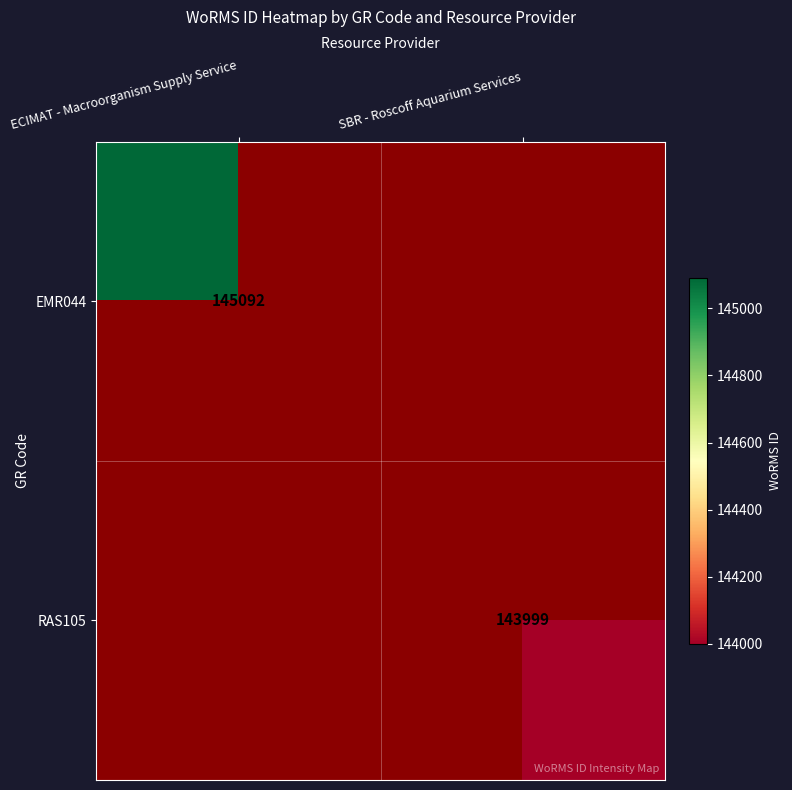

Is it true that EMR044 equals 246888 at ECIMAT - Macroorganism Supply Service?

False